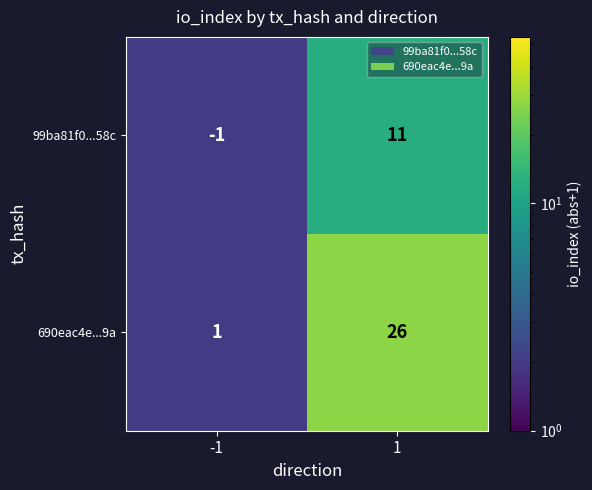

At which category is the sum across all series the highest?

1